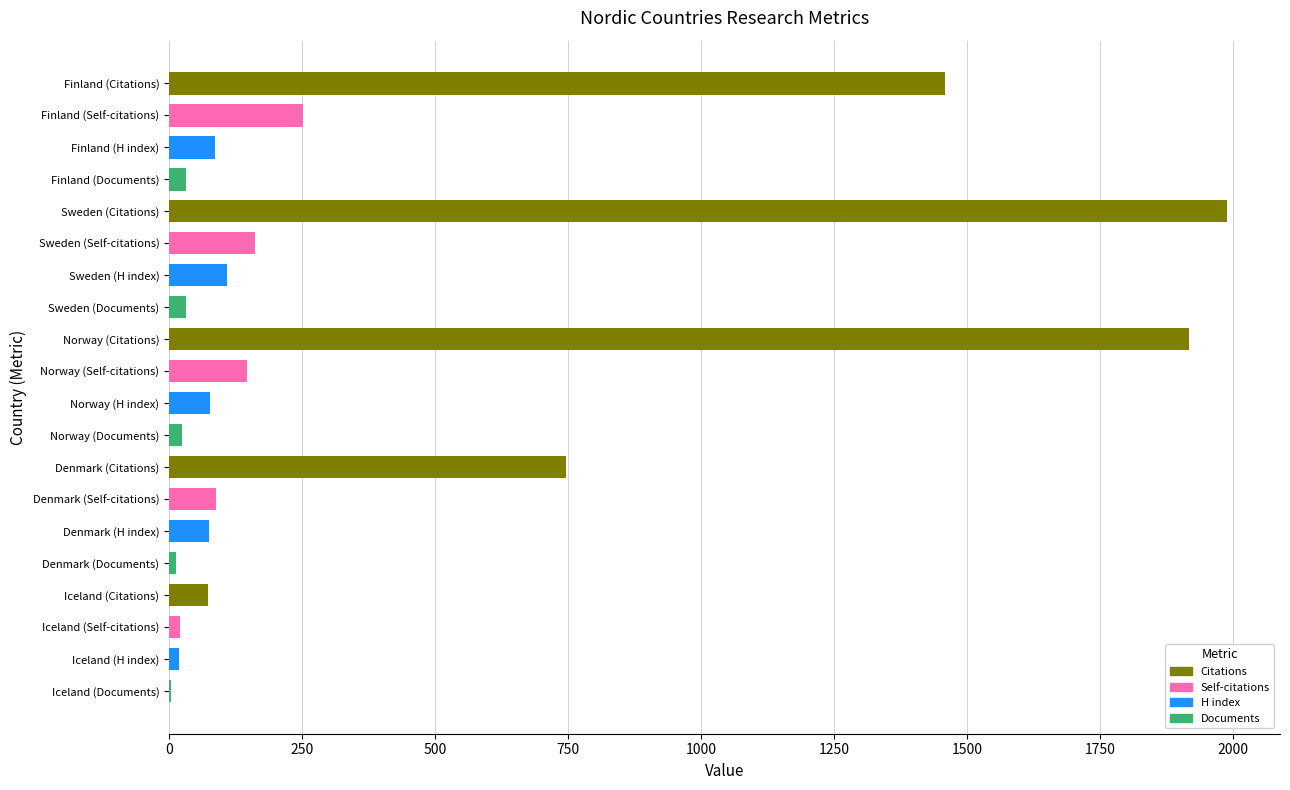

At which category does the chart reach its peak across all series?

Sweden (Citations)